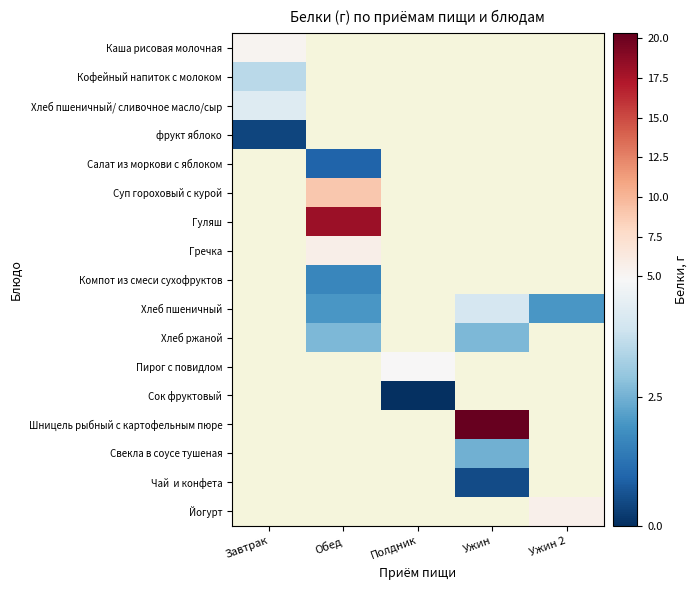

At which category does the chart reach its minimum across all series?

Полдник